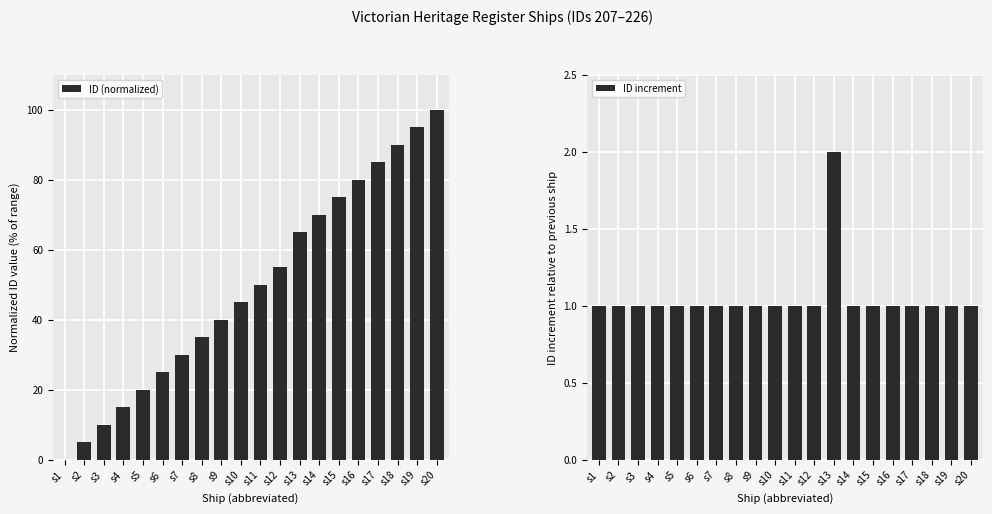

The value of ID (normalized) at s2 is 8.4. True or false?

False